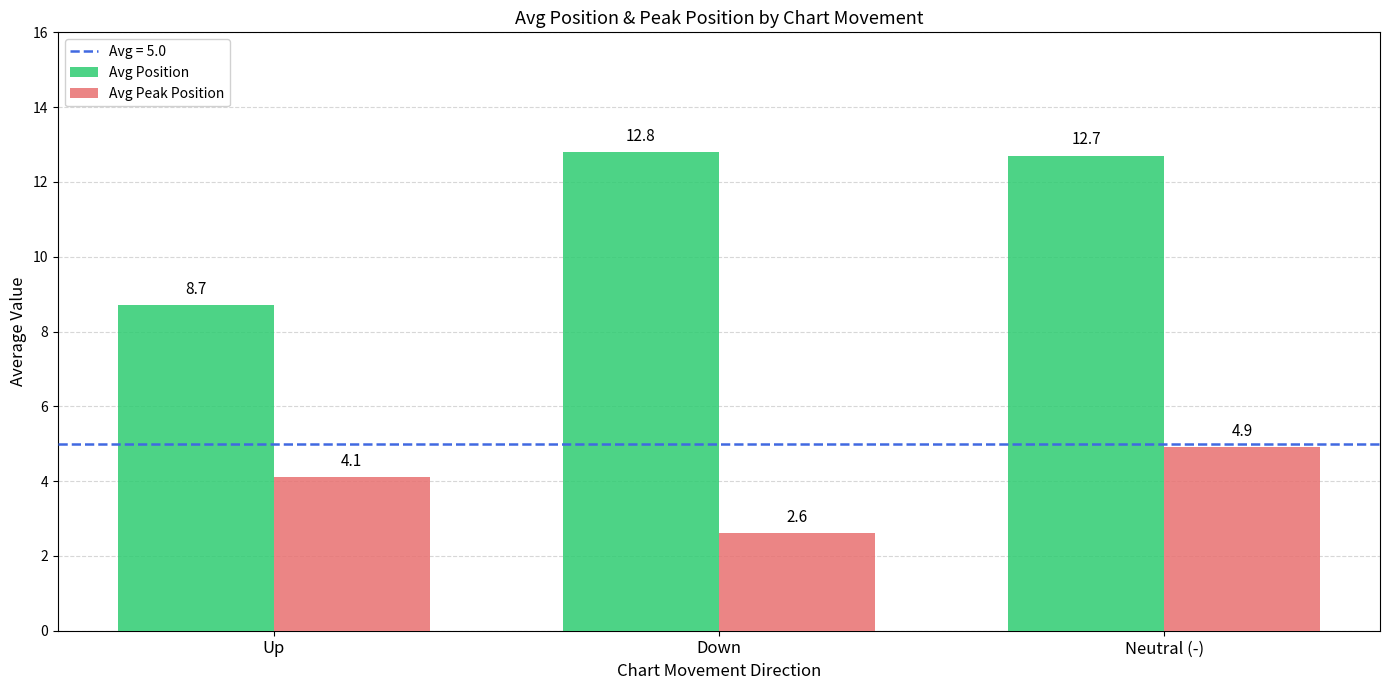

What is the label of the 2nd bar from the left?

Down